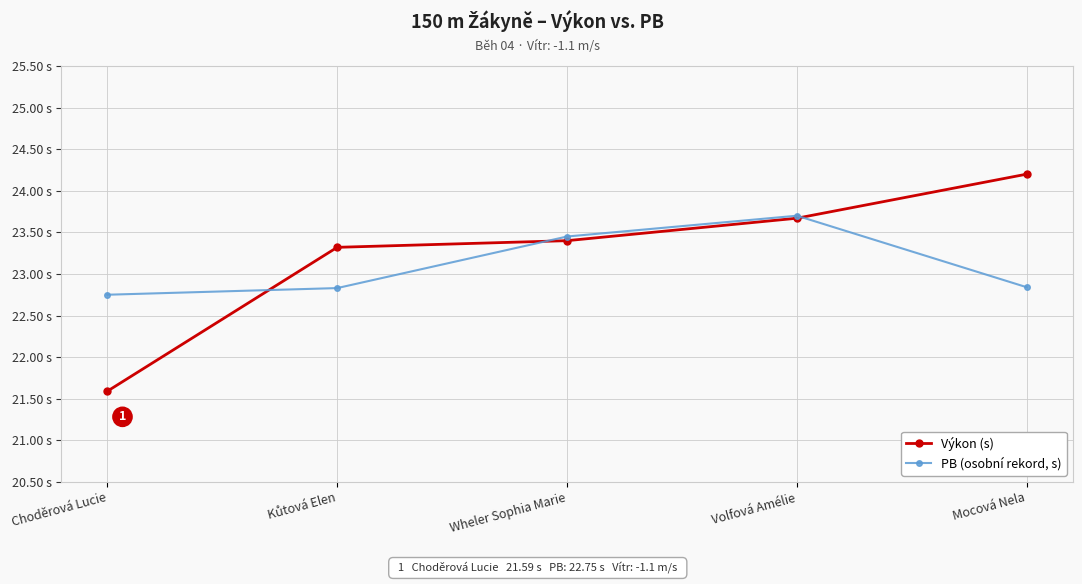

What is the label of the 3rd point from the right?

Wheler Sophia Marie